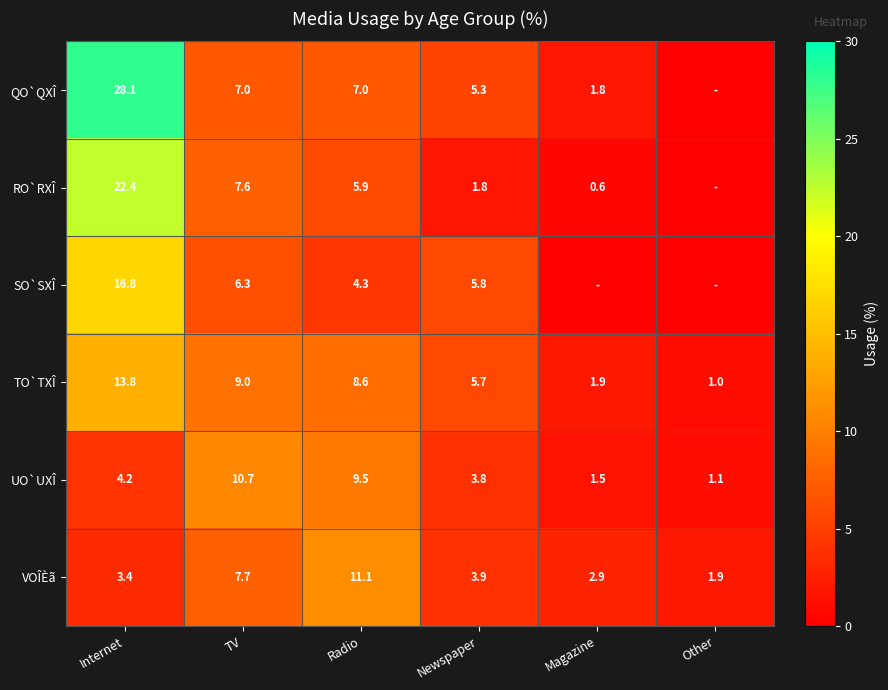

What is the sum of the UO`UXÎ values at Newspaper and TV?

14.5